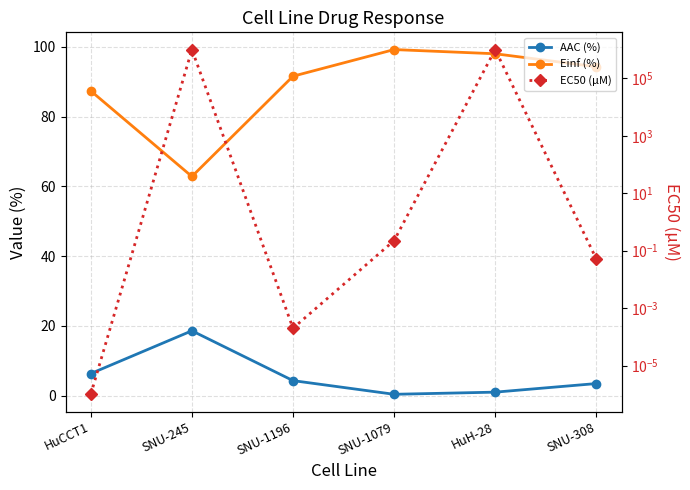

Which label corresponds to the largest value in the chart?

SNU-245